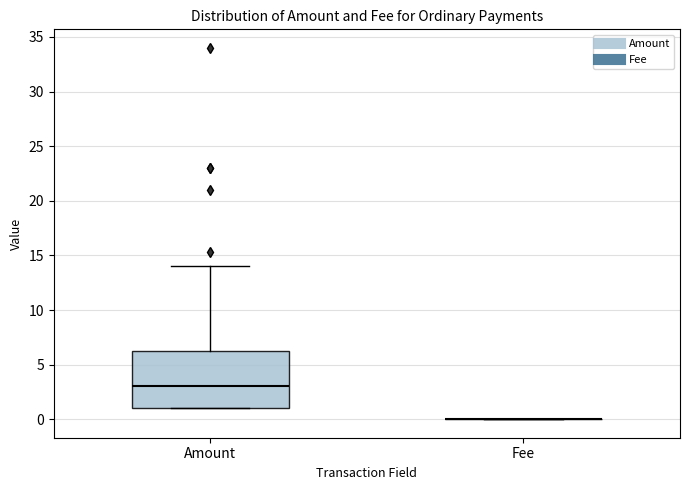

Reading left to right, read every box against the y-axis: the position of its median line, the range the box covers, and the ends of its whiskers. The values are not printed on the chart, so give them approximately, as read against the axis.

Amount: median 3.0, box 1.0 to 6.5, whiskers 1.0 to 14.0
Fee: box collapsed to a line at 0.0, whiskers 0.0 to 0.0